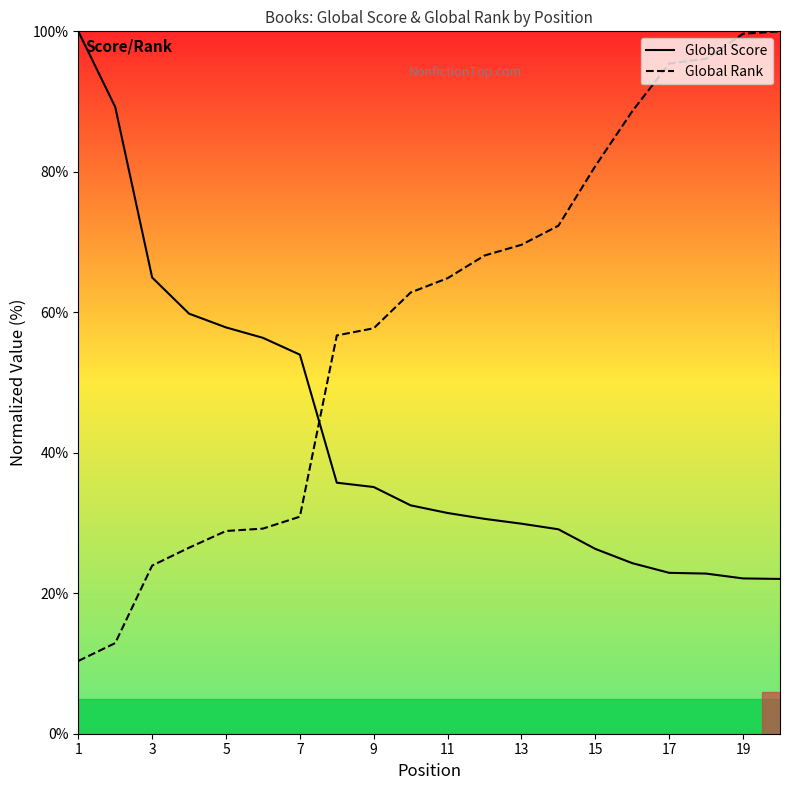

List the series in order of their peak value, lowest first.

Global Score, Global Rank